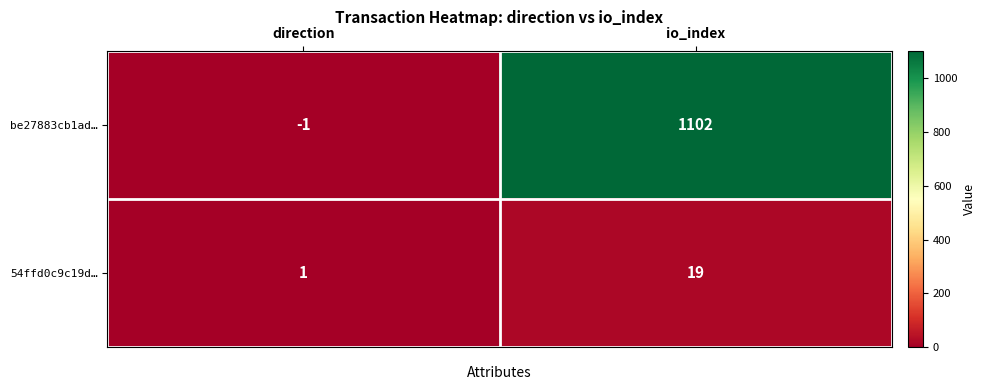

Where is be27883cb1ad… nearest to the value 550?

direction